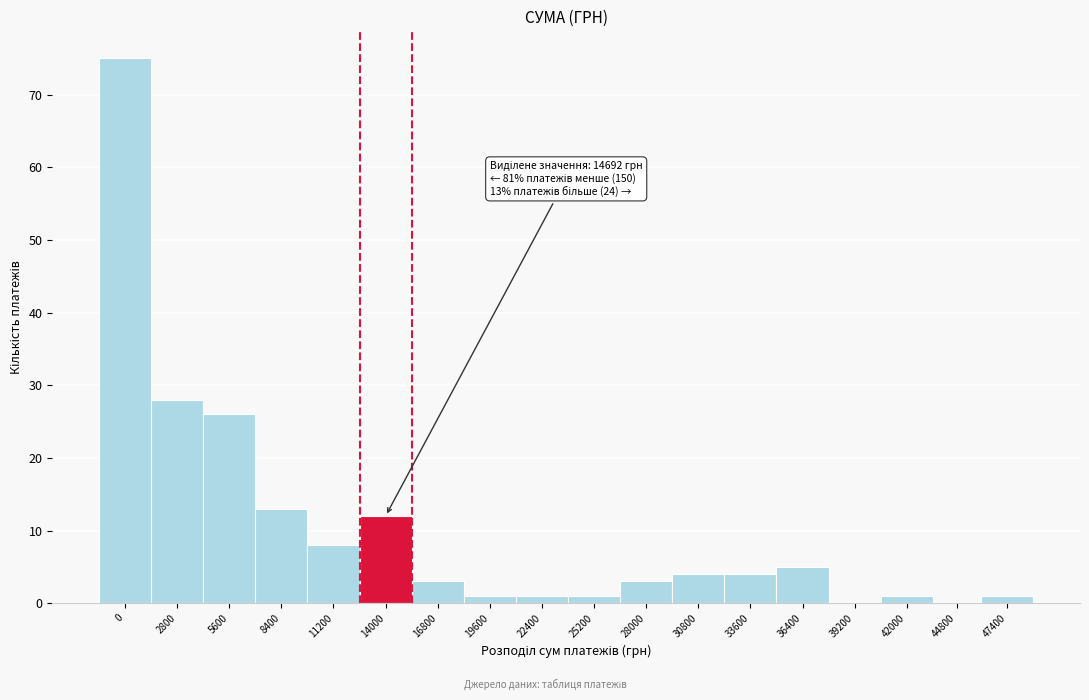

Reading left to right, list all the values displayed in this chart.

0=75	2800=28	5600=26	8400=13	11200=8	14000=12	16800=3	19600=1	22400=1	25200=1	28000=3	30800=4	33600=4	36400=5	39200=0	42000=1	44800=0	47400=1